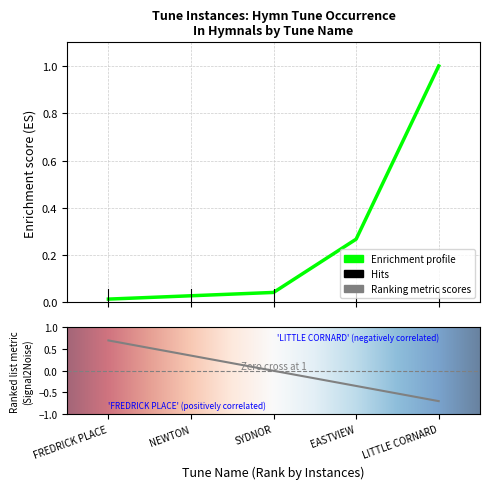

Does the chart display data point markers on the line(s)?

No